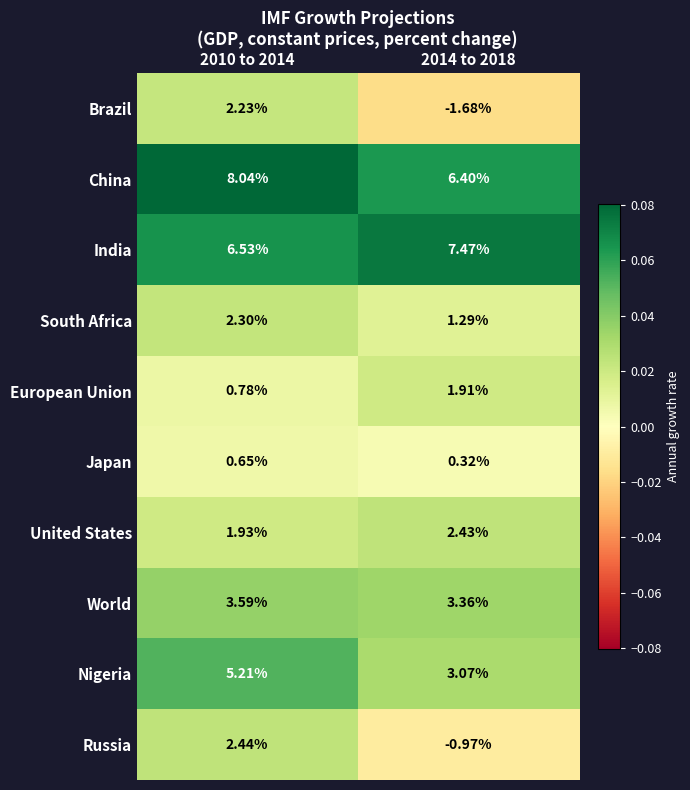

Rank the series at 2010 to 2014 from highest to lowest value.

China, India, Nigeria, World, Russia, South Africa, Brazil, United States, European Union, Japan